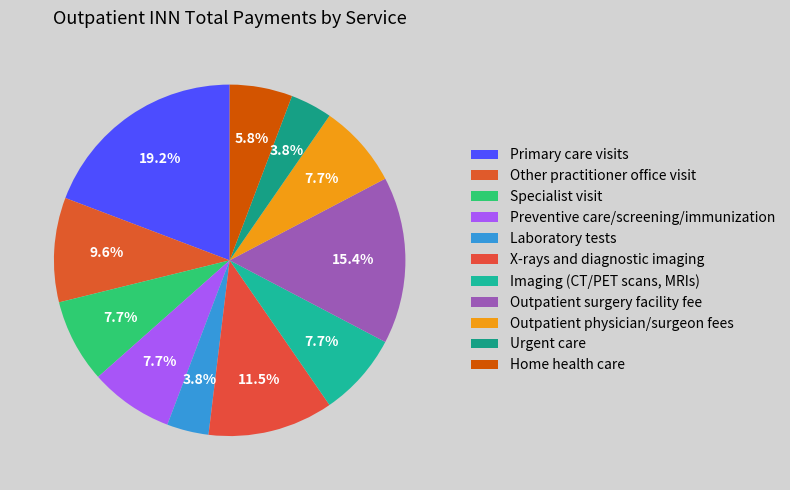

Count the number of slices in the pie.

11